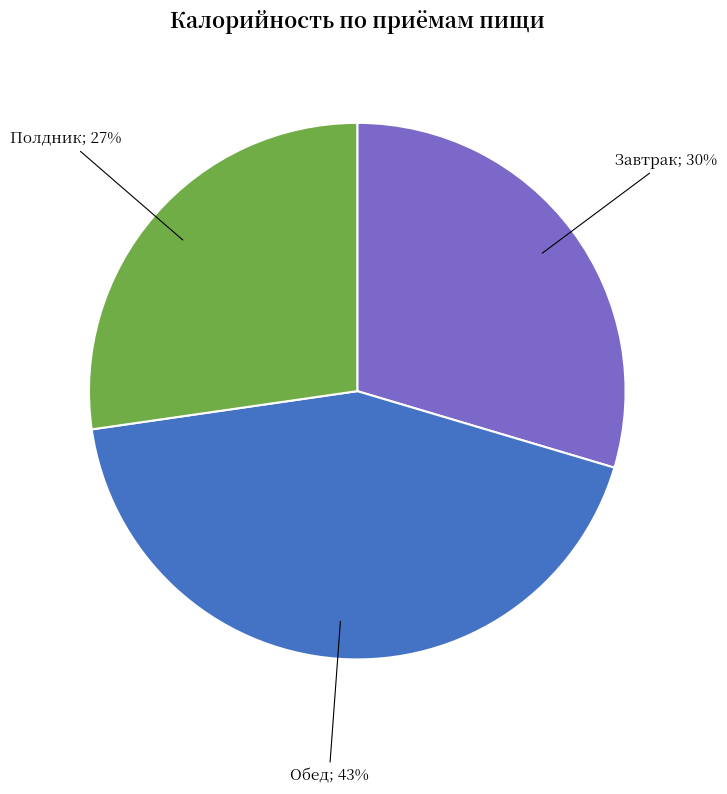

To the nearest percent, what is the average slice percentage?

33%